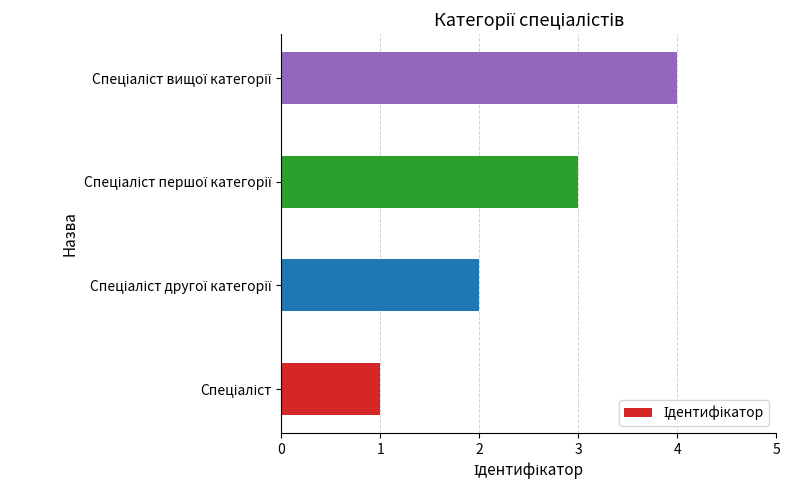

What is the difference between the maximum and minimum values?

3